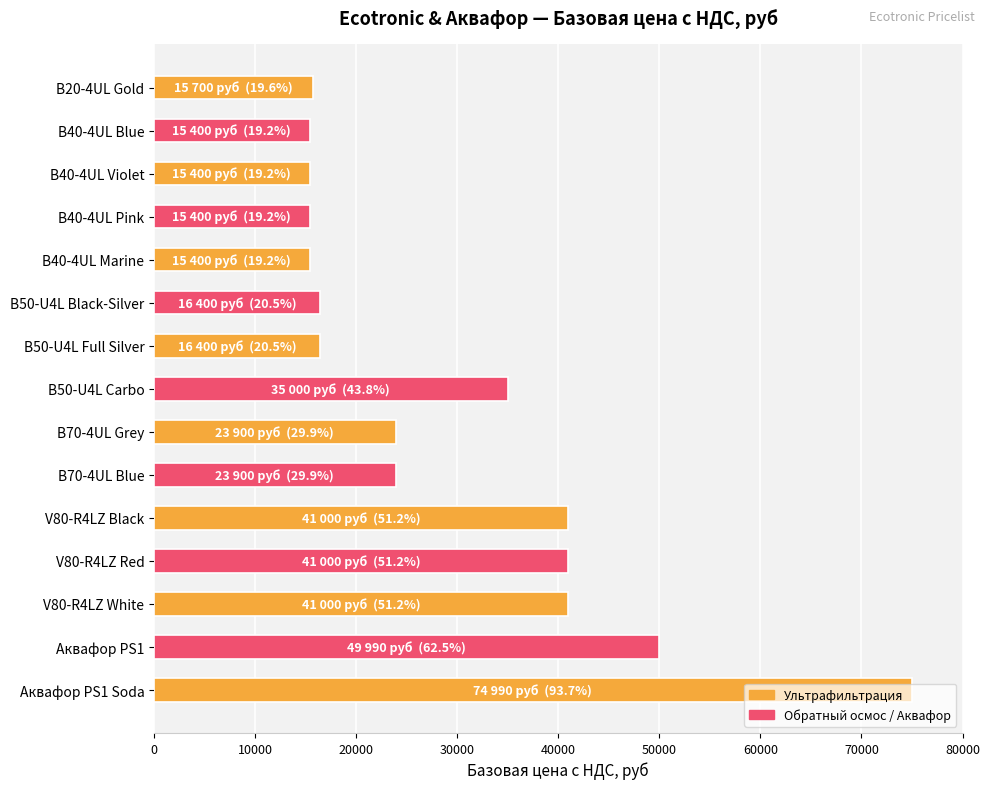

What is the sum of all values?

440880